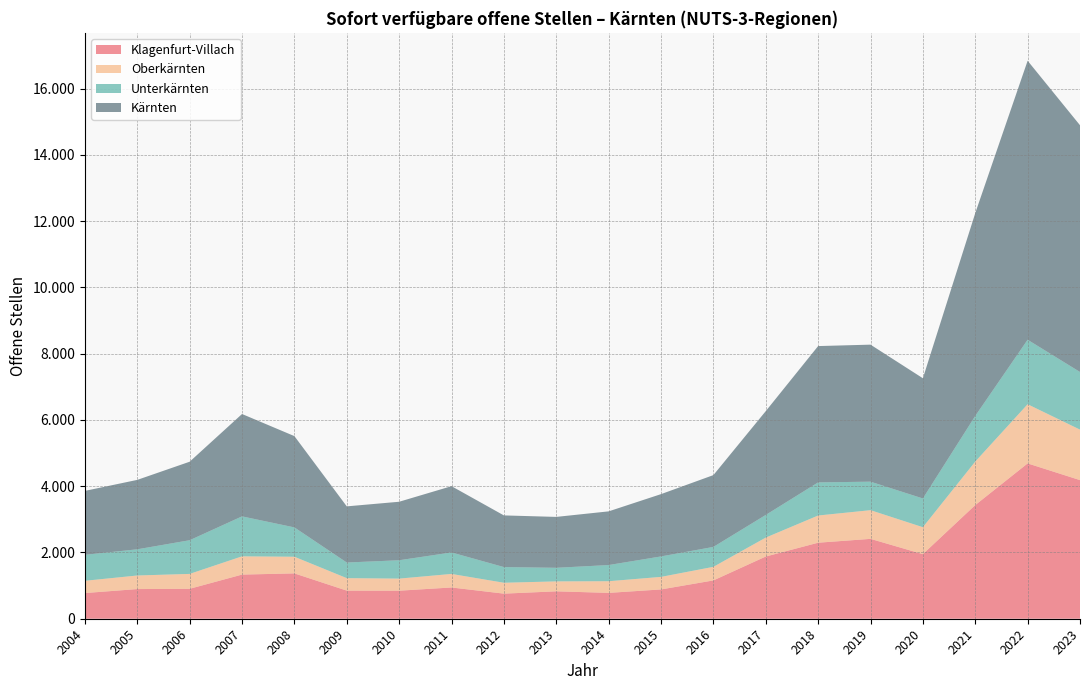

Reading left to right, list all the values displayed in this chart.

Klagenfurt-Villach: 775	895	903	1332	1368	848	846	943	757	827	780	884	1156	1877	2294	2410	1949	3430	4687	4183
Oberkärnten: 370	410	450	551	503	377	365	409	329	300	352	379	410	572	821	866	813	1313	1786	1524
Unterkärnten: 784	790	1016	1206	885	471	554	648	473	410	488	617	601	683	999	860	867	1377	1946	1739
Kärnten: 1929	2095	2369	3089	2755	1695	1765	2000	1559	1536	1620	1880	2167	3133	4114	4135	3628	6120	8419	7446